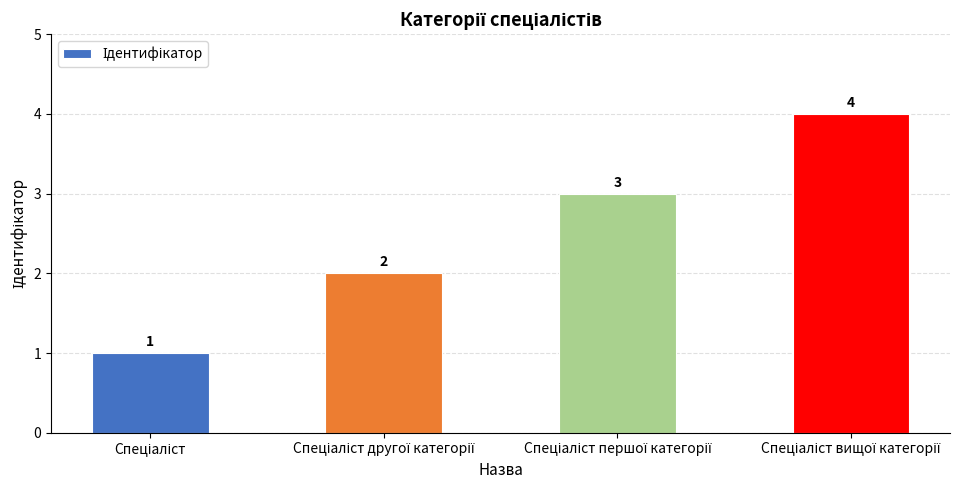

Reading left to right, what are all the values shown in this chart?

1	2	3	4